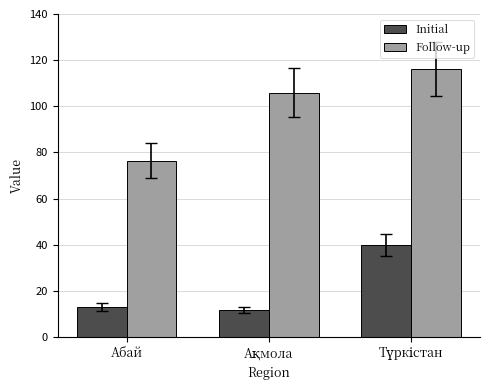

What is the difference between the maximum and minimum values in the Initial series?

28.2